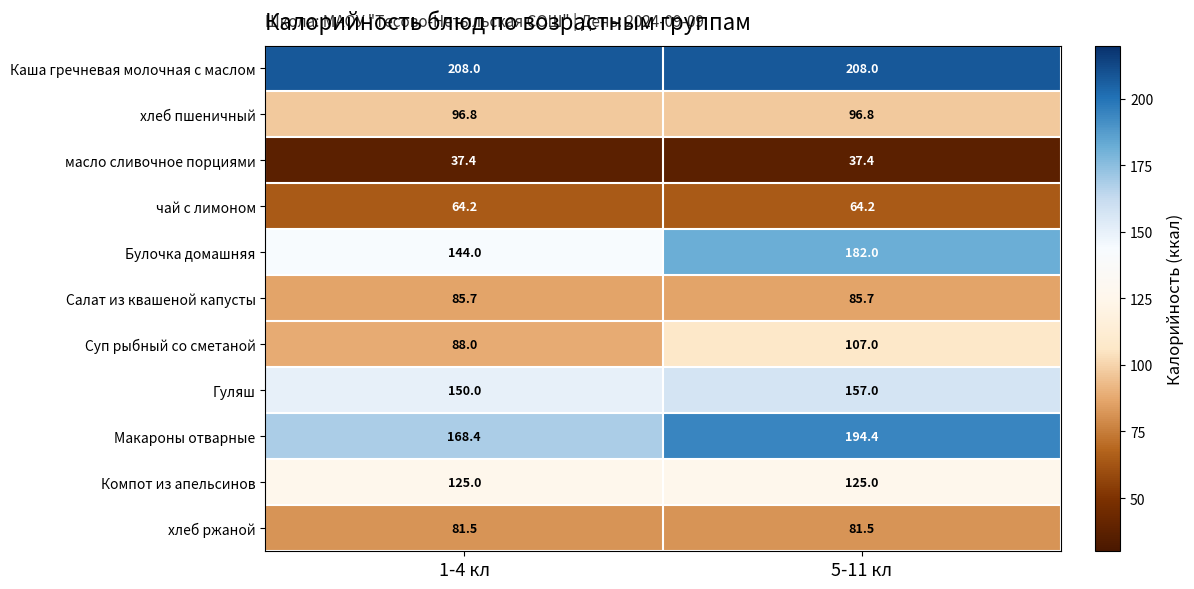

Reading left to right, list all the values displayed in this chart.

Каша гречневая молочная с маслом: 208.0	208.0
хлеб пшеничный: 96.8	96.8
масло сливочное порциями: 37.4	37.4
чай с лимоном: 64.2	64.2
Булочка домашняя: 144.0	182.0
Салат из квашеной капусты: 85.7	85.7
Суп рыбный со сметаной: 88.0	107.0
Гуляш: 150.0	157.0
Макароны отварные: 168.4	194.4
Компот из апельсинов: 125.0	125.0
хлеб ржаной: 81.5	81.5